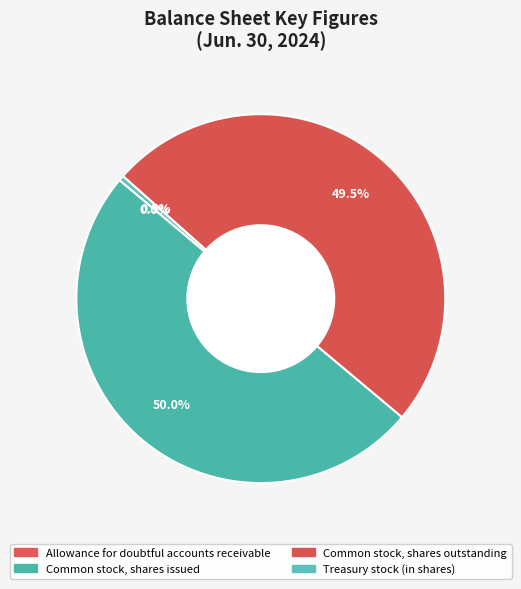

Count the number of slices in the pie.

4